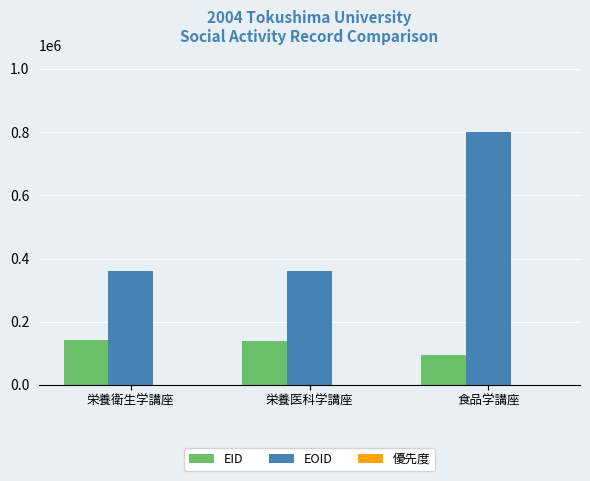

Between 栄養衛生学講座 and 食品学講座, which series saw the biggest shift?

EOID